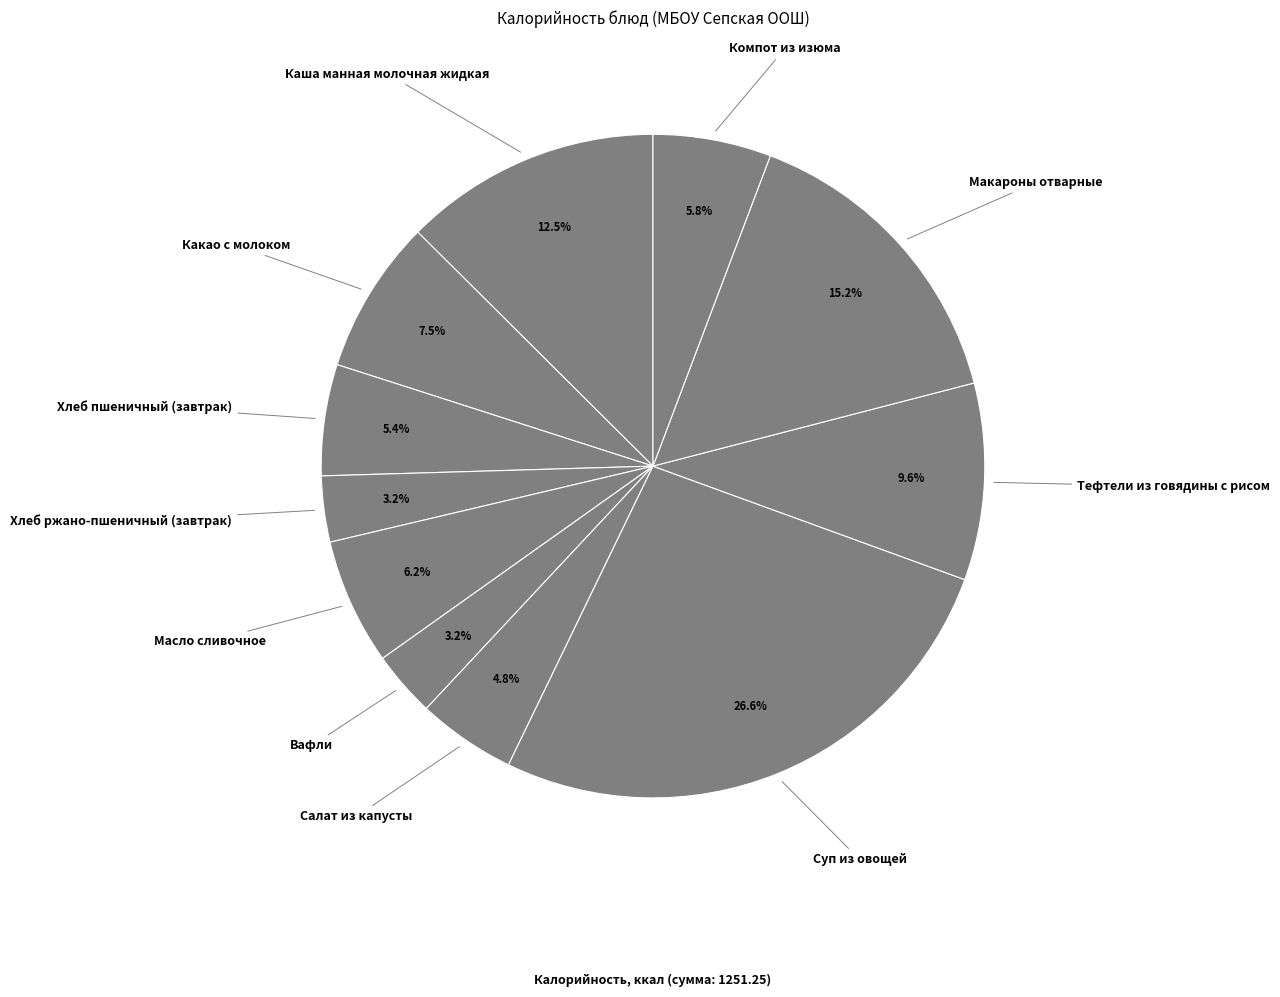

To the nearest percent, what is the combined percentage of Хлеб ржано-пшеничный (завтрак) and Компот из изюма?

9%